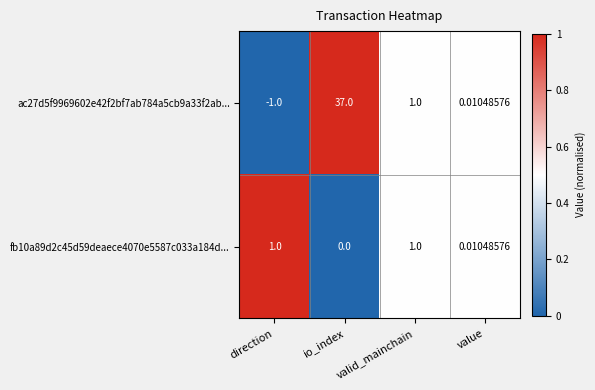

How many categories are shown in the chart?

4